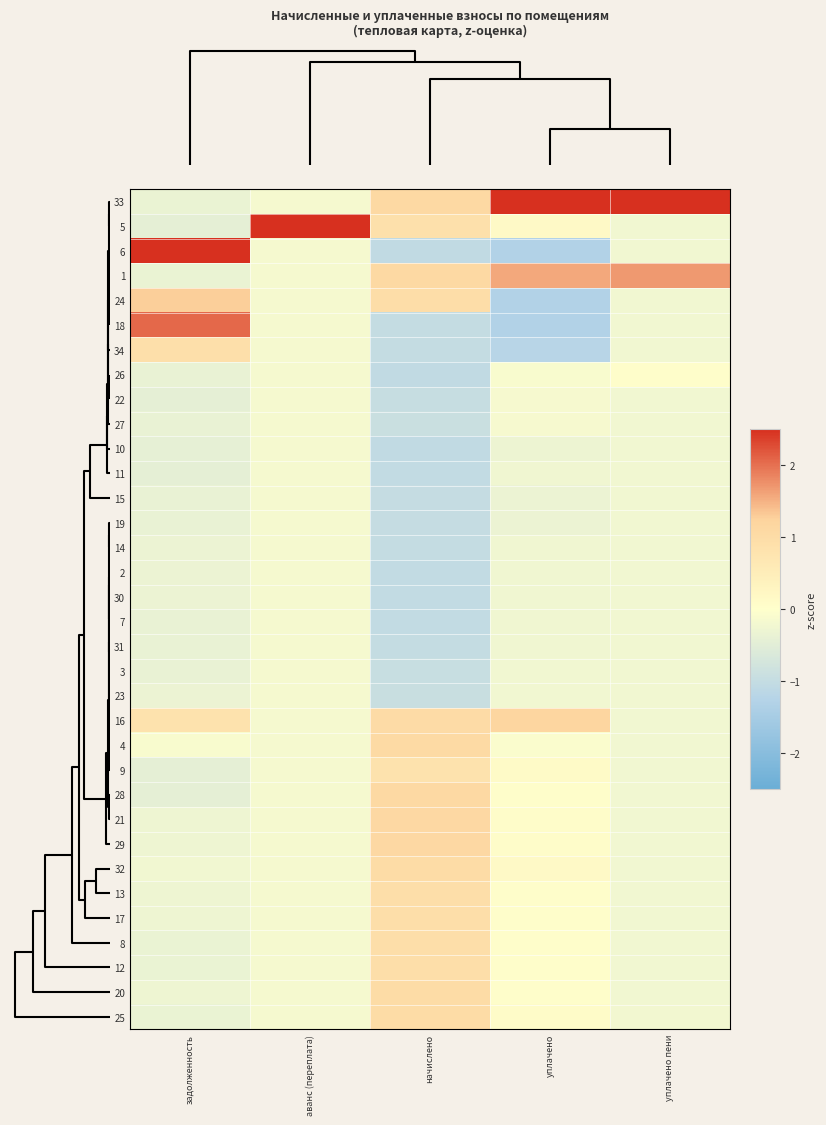

Which series has the largest total across all categories?

33